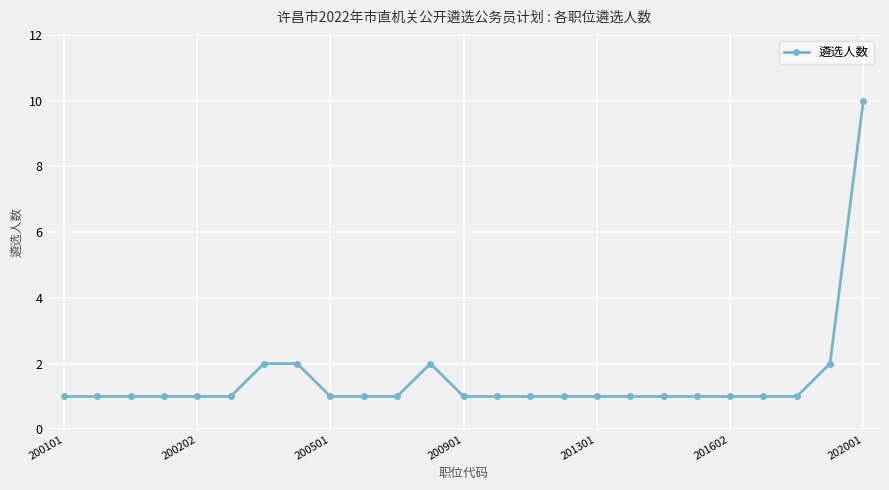

What is the sum of all values?

38